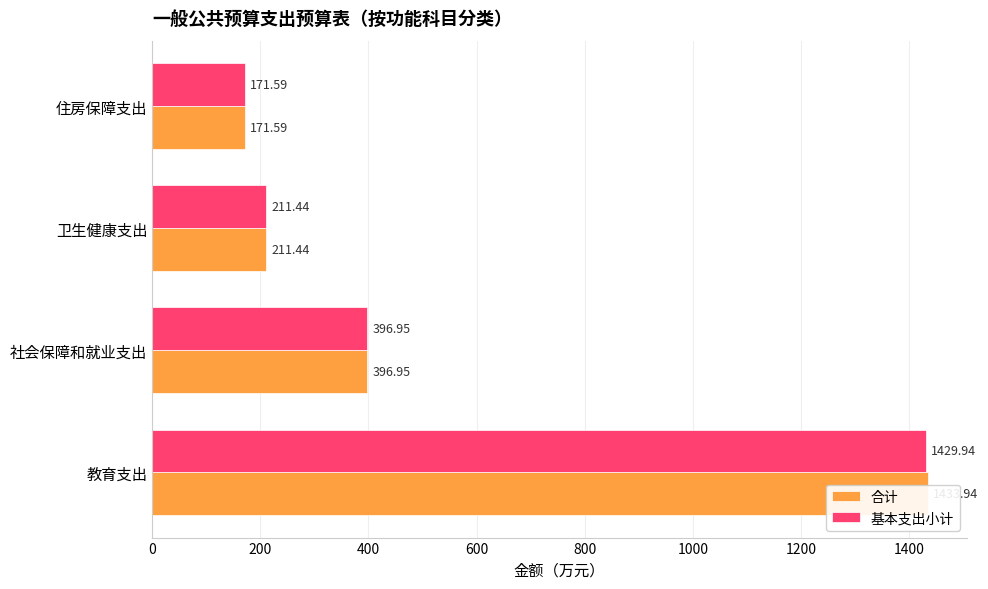

At 教育支出, list the series in order from largest to smallest.

合计, 基本支出小计